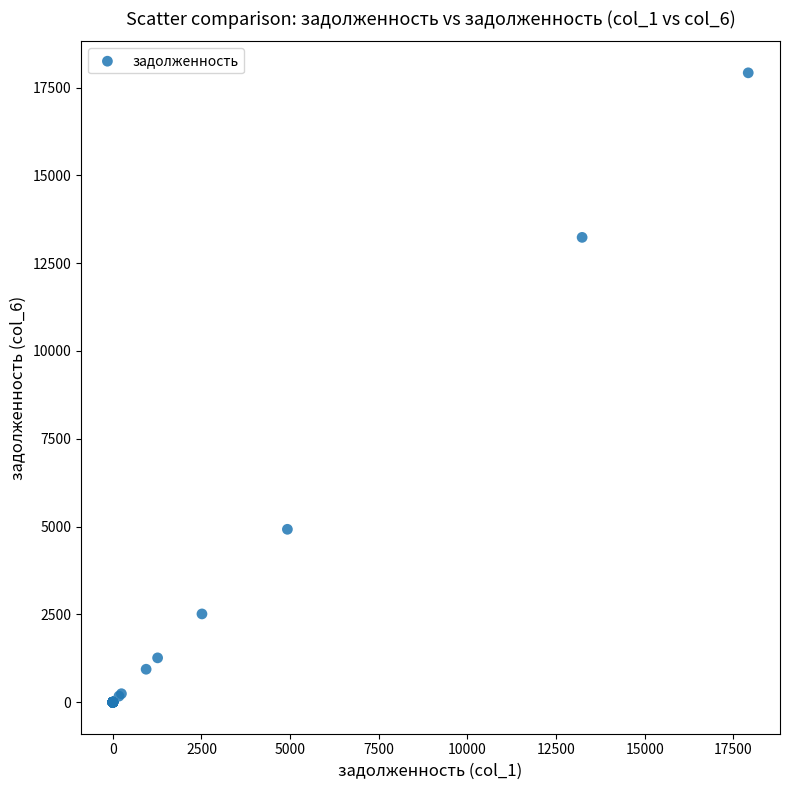

What Y value in the scatter plot is closest to 8959?

4923.4